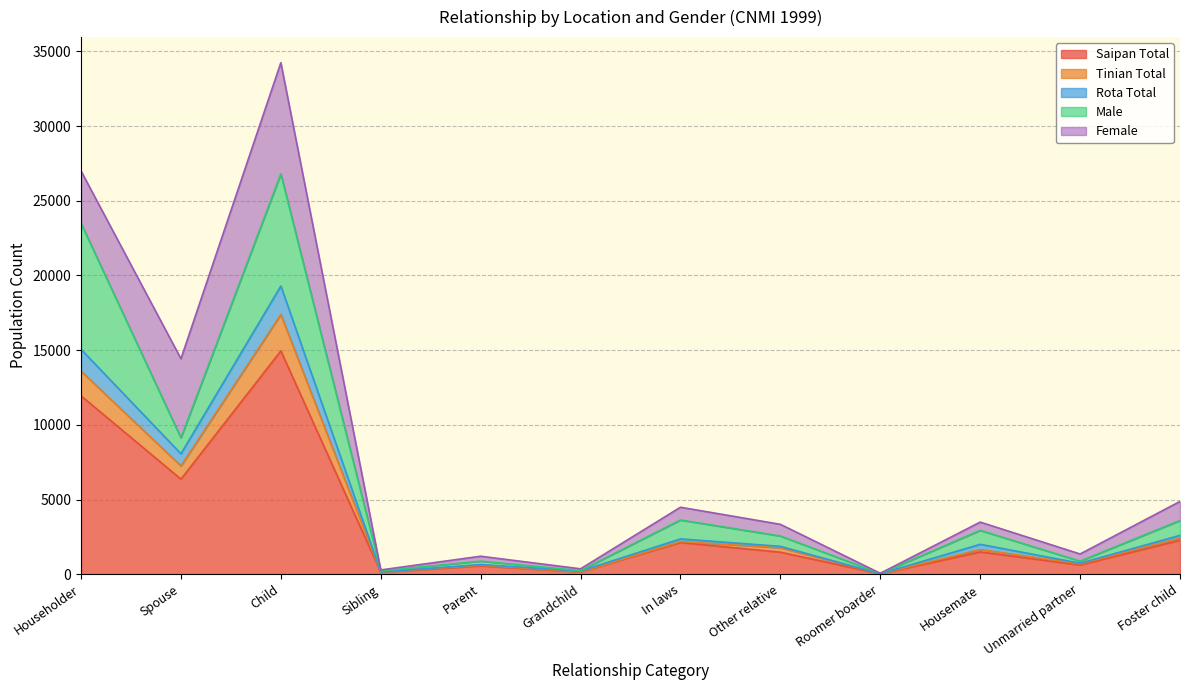

At which label does Saipan Total reach its peak?

Child